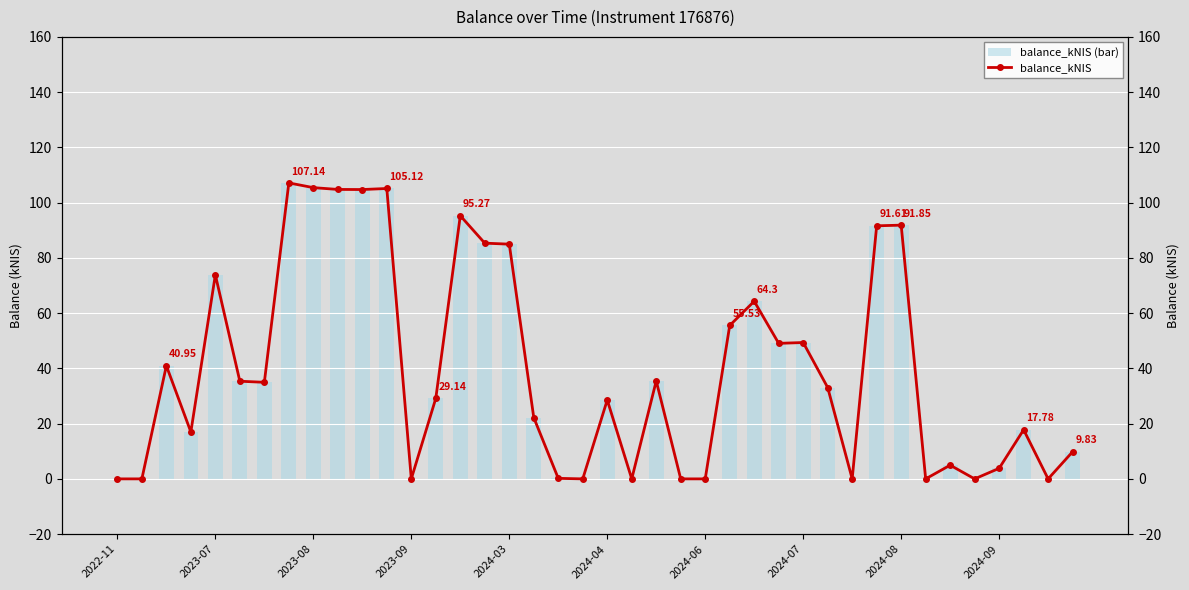

What is the sum of all balance_kNIS values?

1581.6